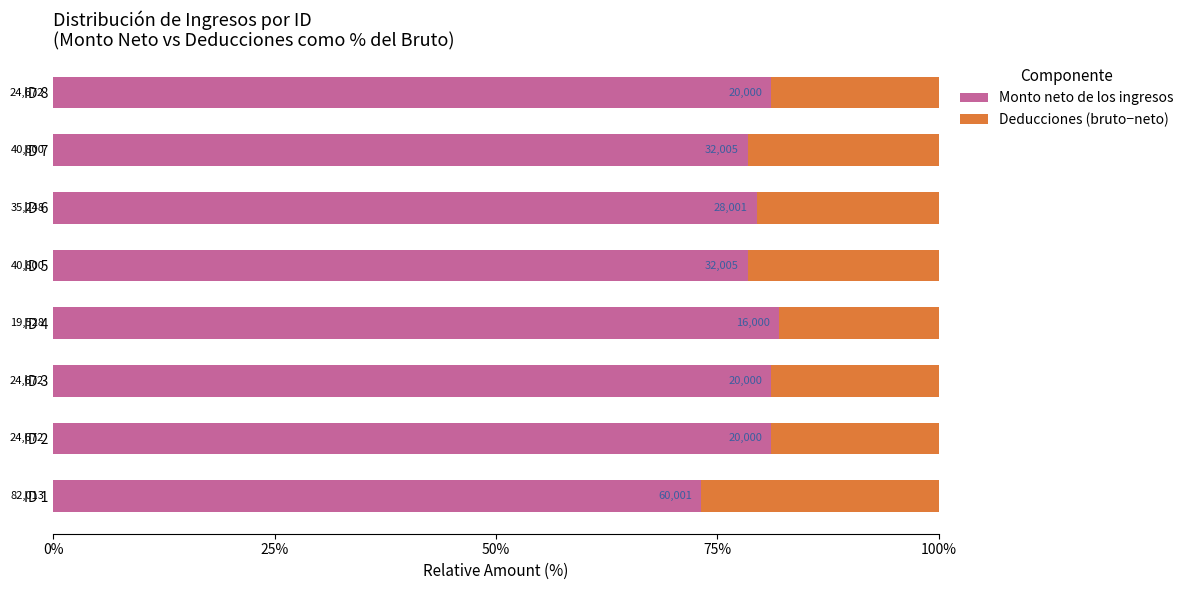

What are all the series names shown in the legend?

Monto neto de los ingresos, Deducciones (bruto−neto)